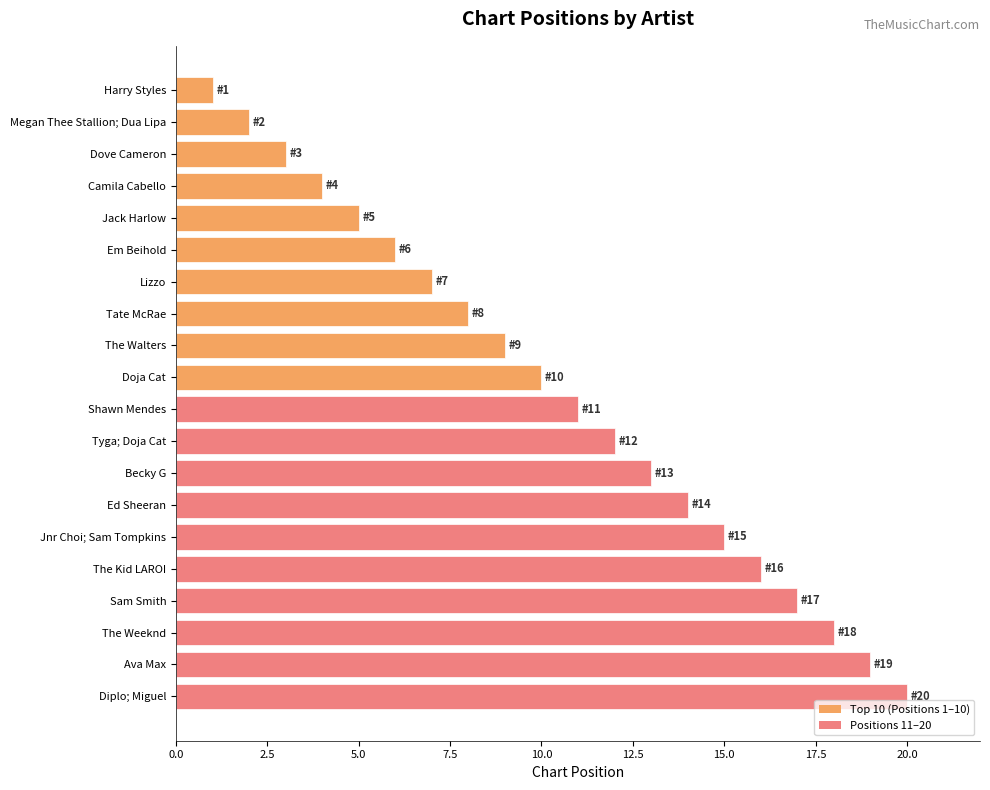

What is the change in value from Jnr Choi; Sam Tompkins to The Weeknd?

+3